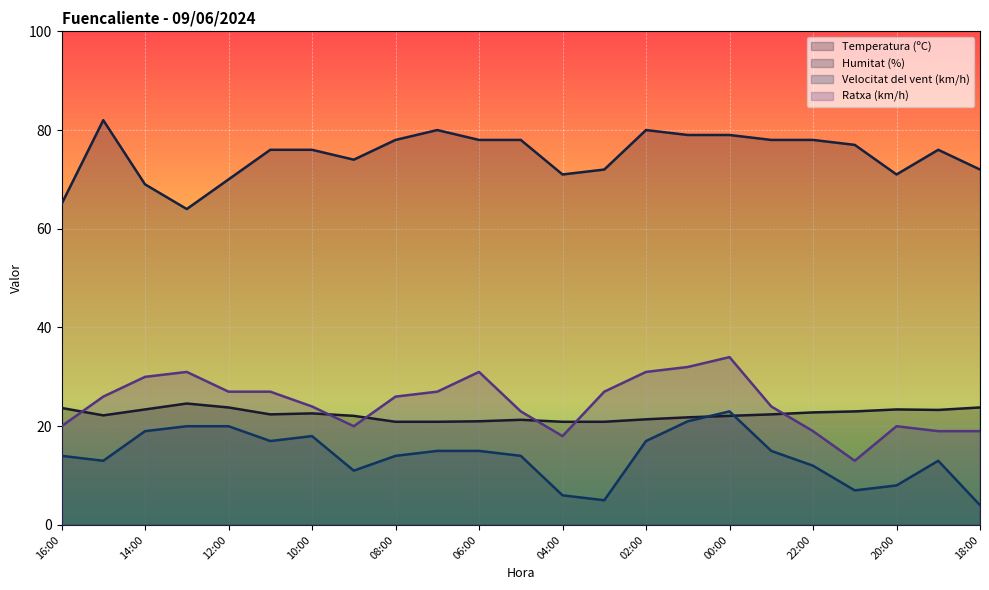

How many lines are shown in the chart?

4